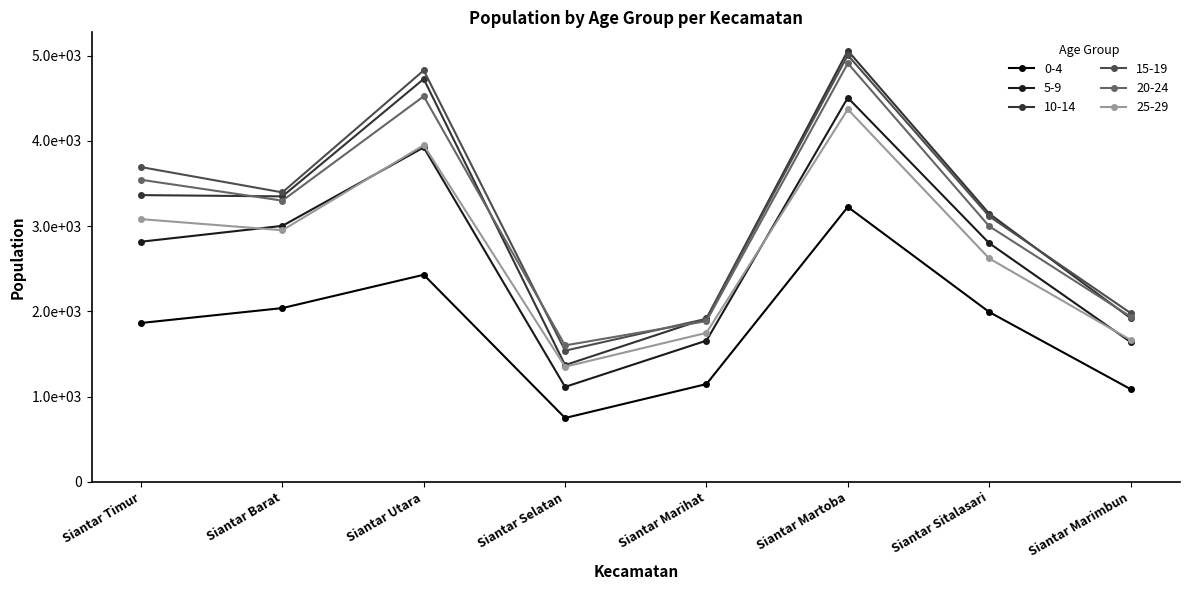

How many lines are shown in the chart?

6